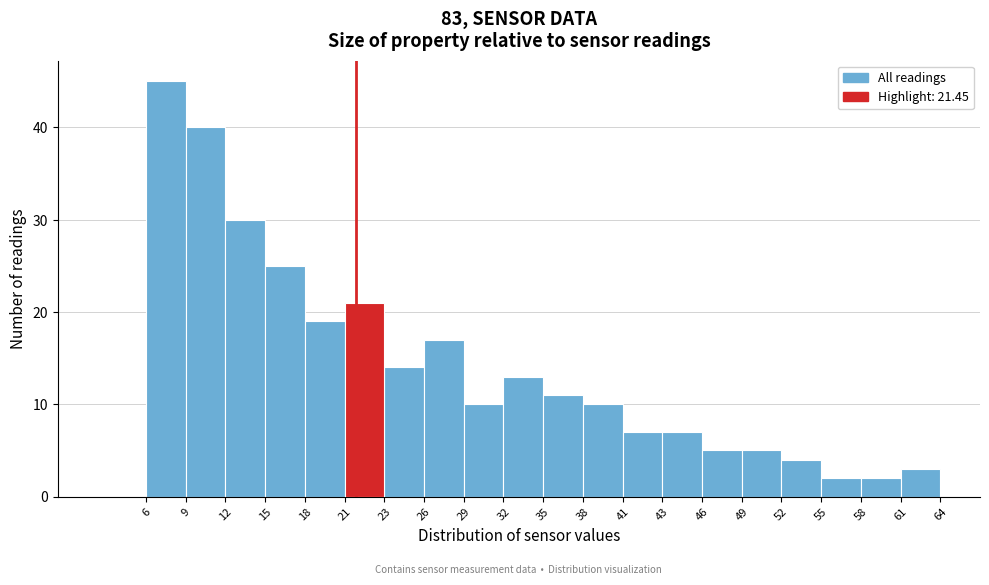

What is the height of the bar covering 12 to 15 on the x-axis? The values are not printed on the chart, so give them approximately, as read against the axis.

30